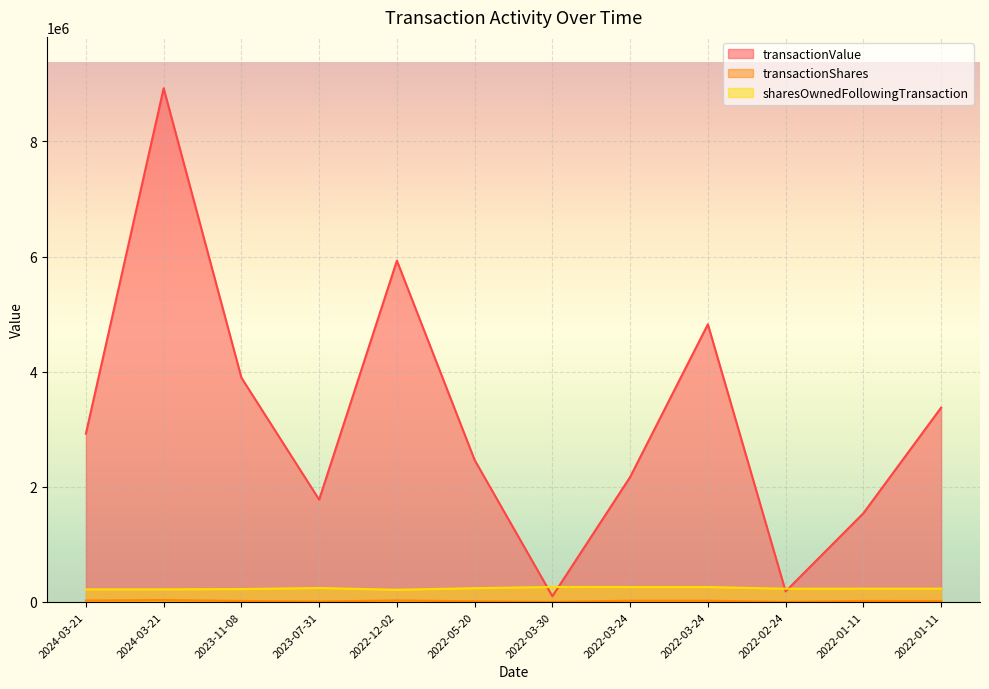

What are all the series names shown in the legend?

transactionValue, transactionShares, sharesOwnedFollowingTransaction